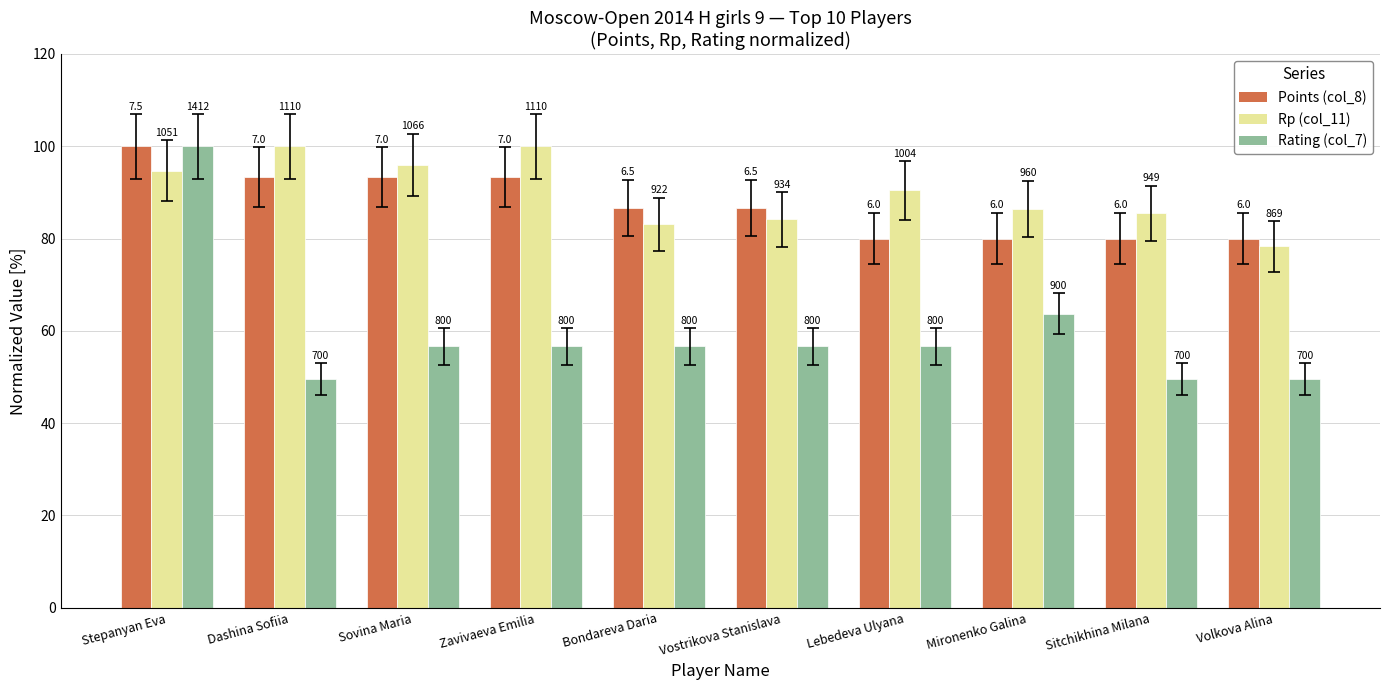

How many groups of bars are there?

10